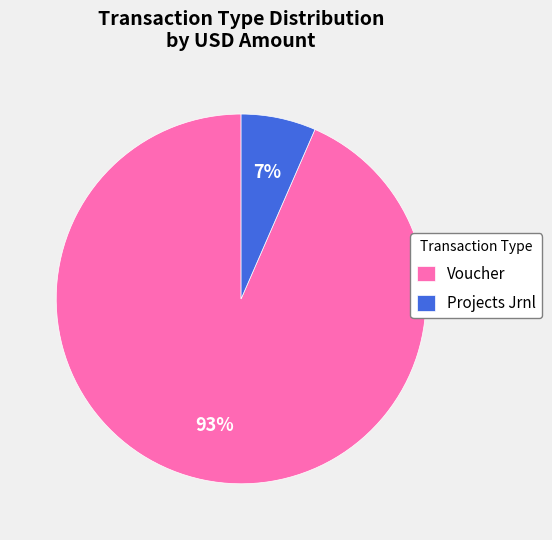

What percentage is the Projects Jrnl slice, to the nearest percent?

7%